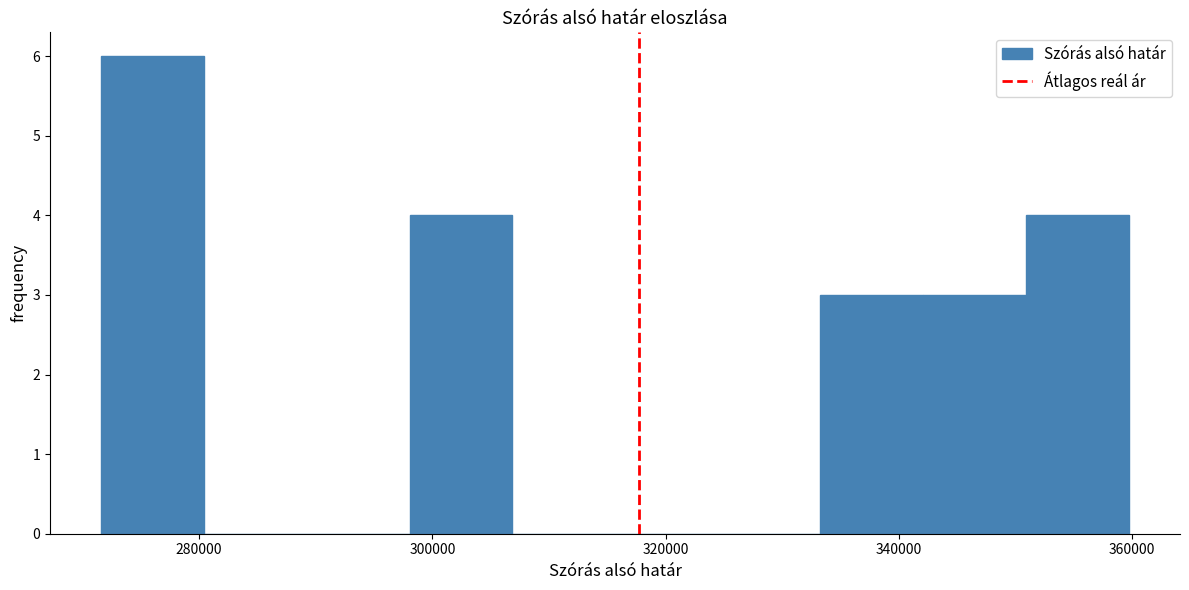

Which range on the x-axis has the tallest bar?

272000 to 280000